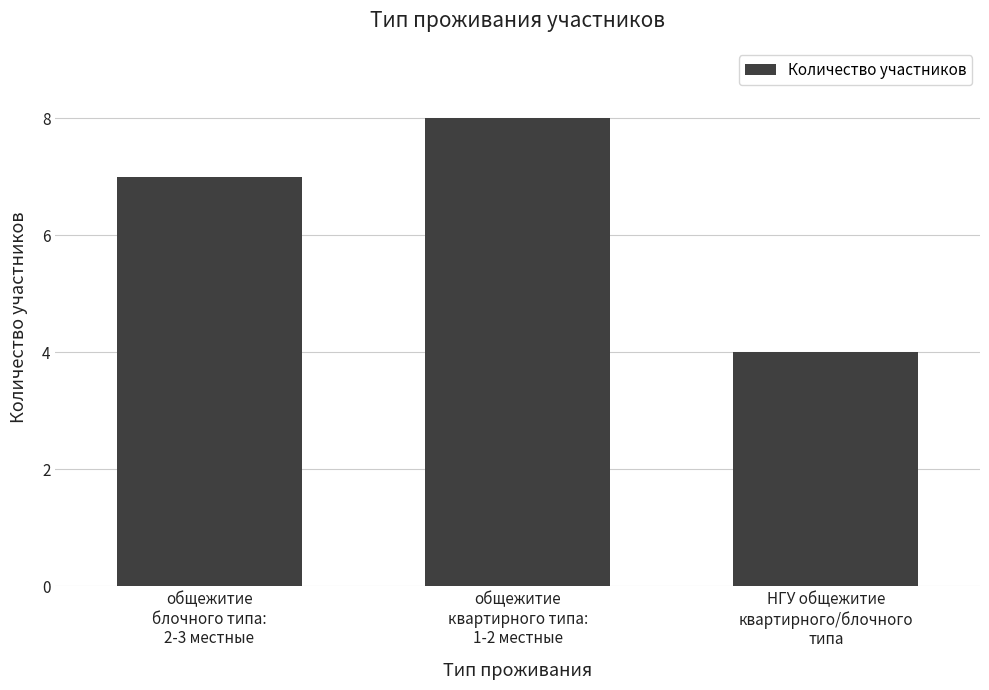

List the labels in order of value, smallest first.

НГУ общежитие
квартирного/блочного
типа, общежитие
блочного типа:
2-3 местные, общежитие
квартирного типа:
1-2 местные